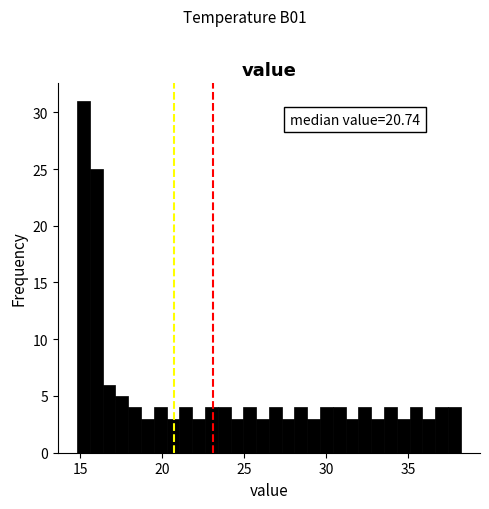

Read against the x-axis, roughly where is the centre of the tallest bar?

15.0